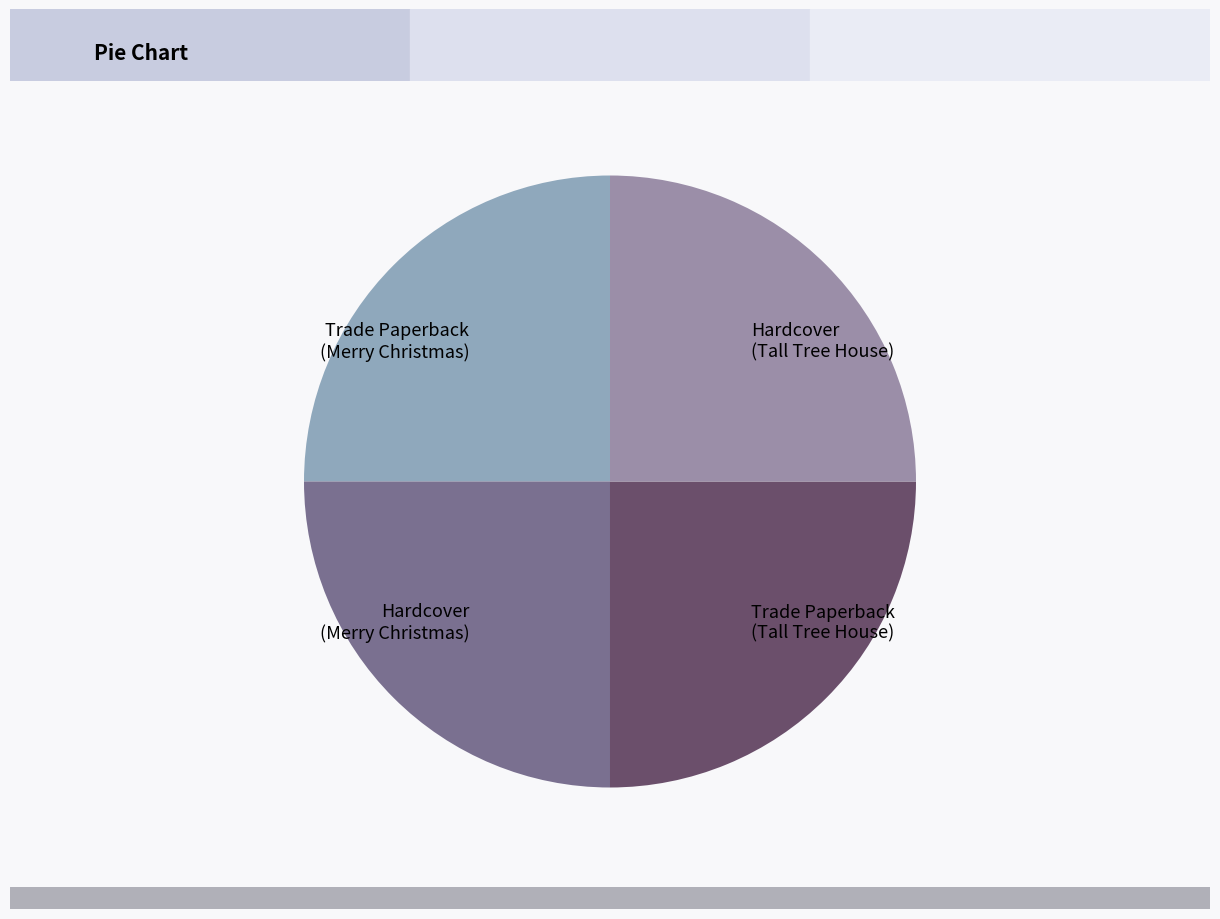

Is it true that Trade Paperback (Merry Christmas) is 10% of the pie?

False